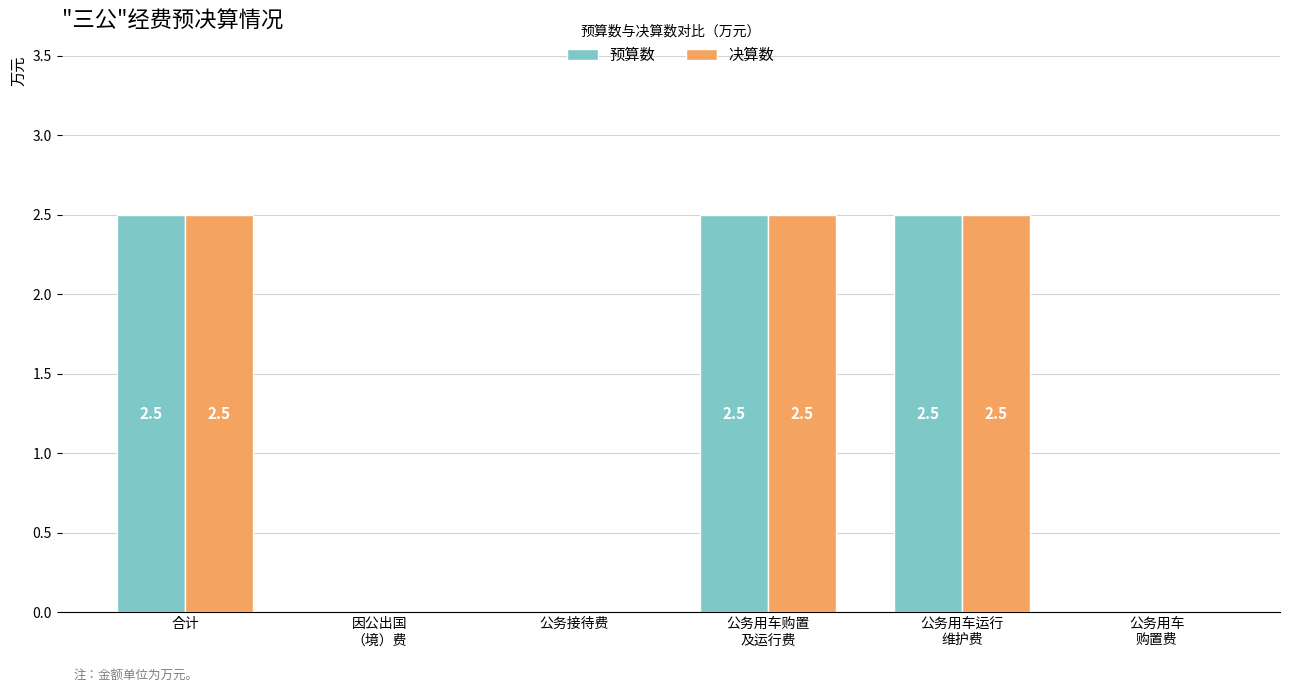

What is the maximum value for 预算数?

2.5